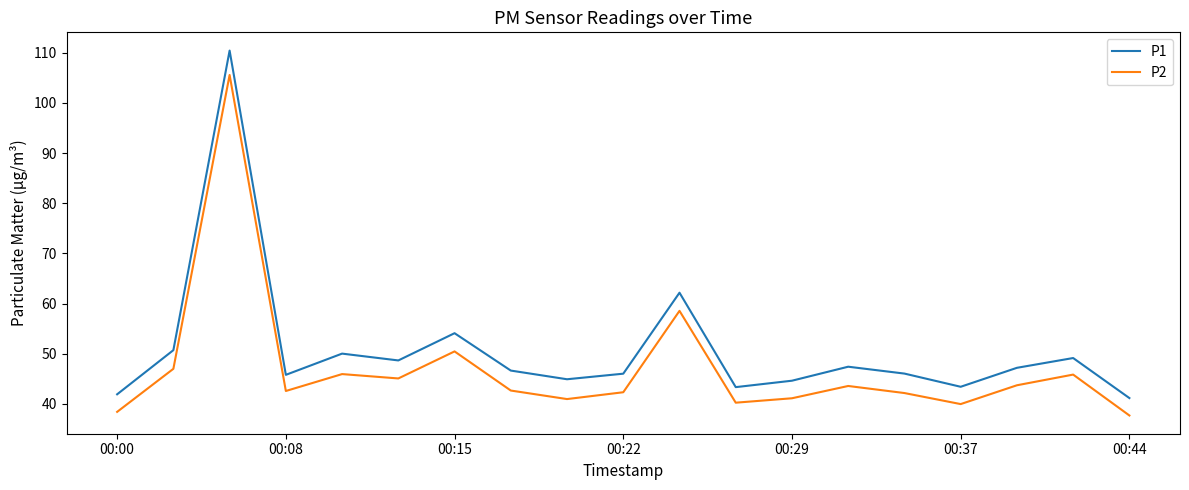

Which series has the largest range (max minus min)?

P1